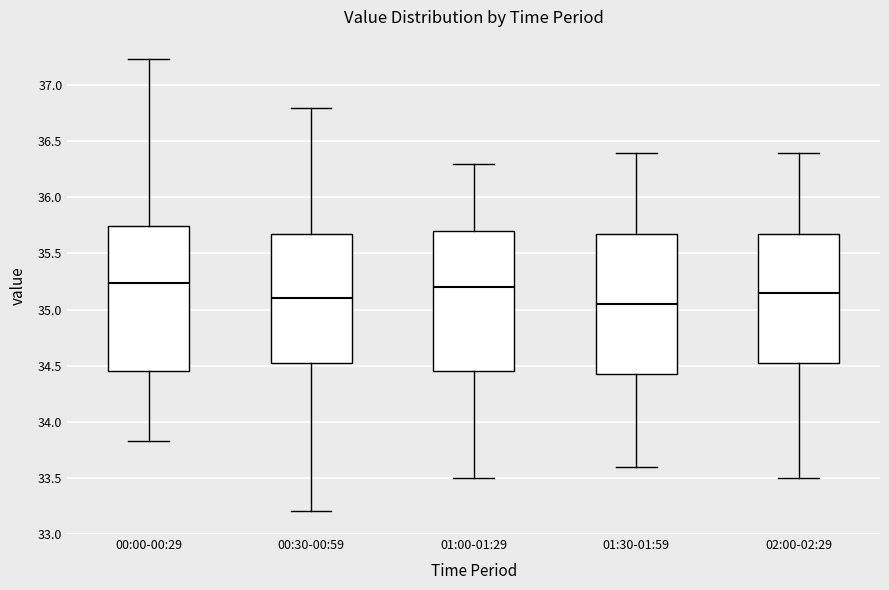

Reading left to right, read every box against the y-axis: the position of its median line, the range the box covers, and the ends of its whiskers. The values are not printed on the chart, so give them approximately, as read against the axis.

00:00-00:29: median 35.25, box 34.45 to 35.75, whiskers 33.85 to 37.25
00:30-00:59: median 35.10, box 34.55 to 35.70, whiskers 33.20 to 36.80
01:00-01:29: median 35.20, box 34.45 to 35.70, whiskers 33.50 to 36.30
01:30-01:59: median 35.05, box 34.45 to 35.70, whiskers 33.60 to 36.40
02:00-02:29: median 35.15, box 34.55 to 35.70, whiskers 33.50 to 36.40